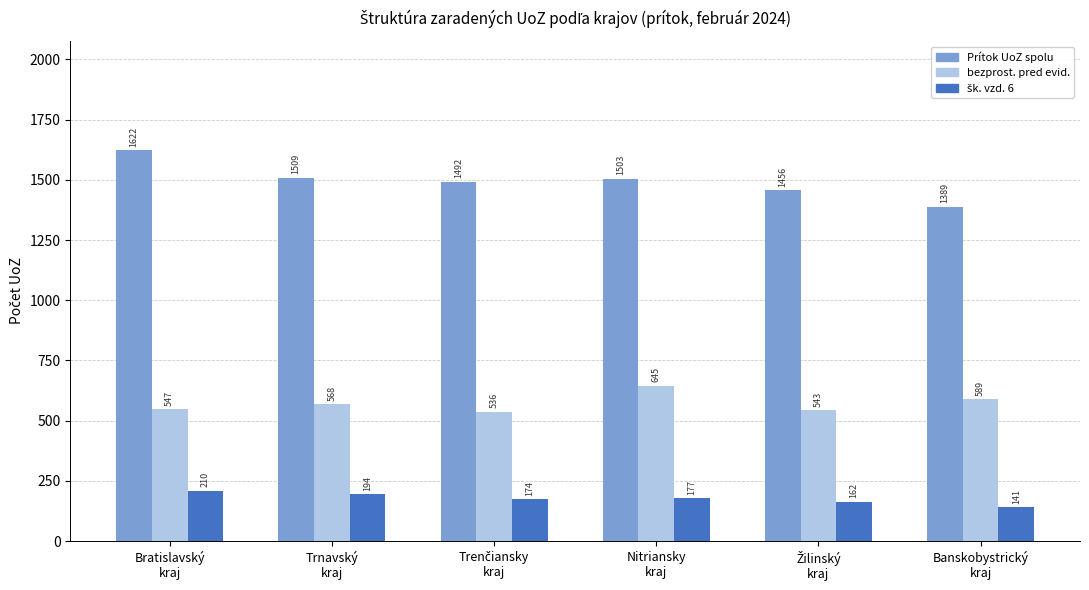

What is the maximum value shown in the chart?

1622